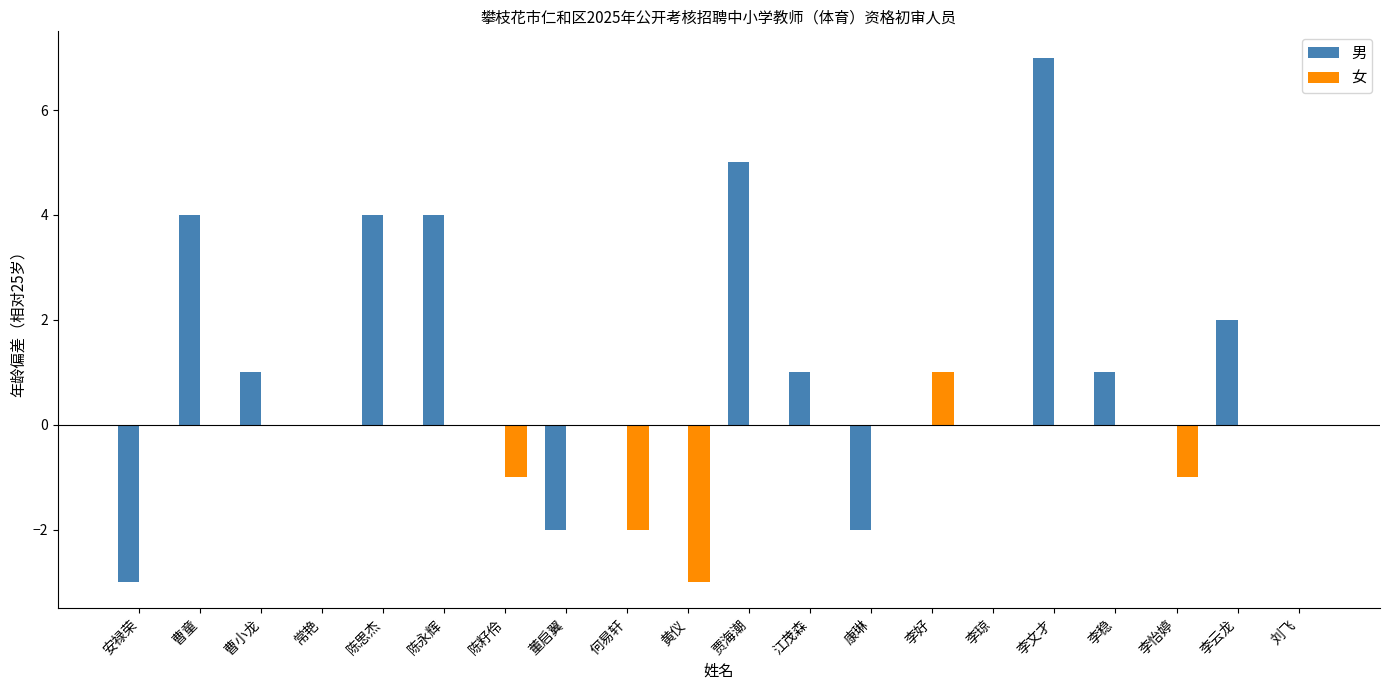

Where is 女 nearest to the value -1?

陈籽伶